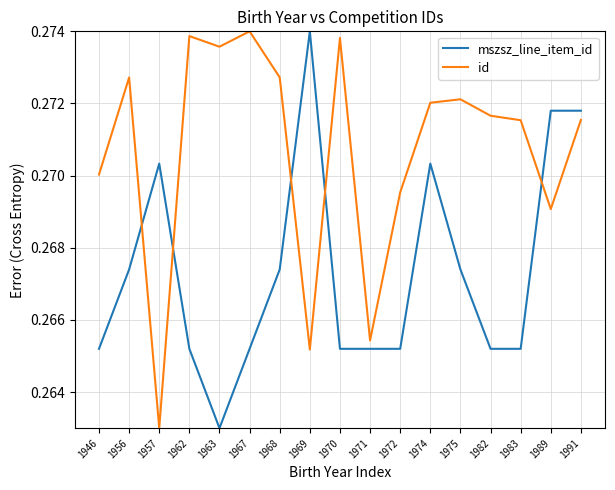

Count the mszsz_line_item_id values in the range 0 to 1.

17